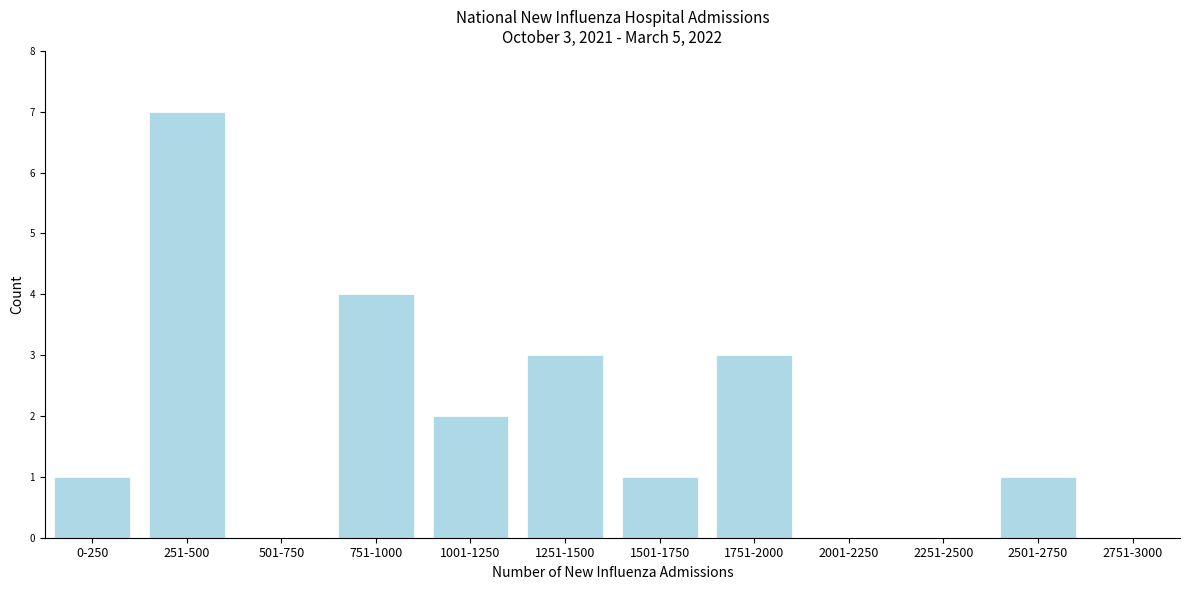

Reading left to right, list all the values displayed in this chart.

0-250=1	251-500=7	501-750=0	751-1000=4	1001-1250=2	1251-1500=3	1501-1750=1	1751-2000=3	2001-2250=0	2251-2500=0	2501-2750=1	2751-3000=0